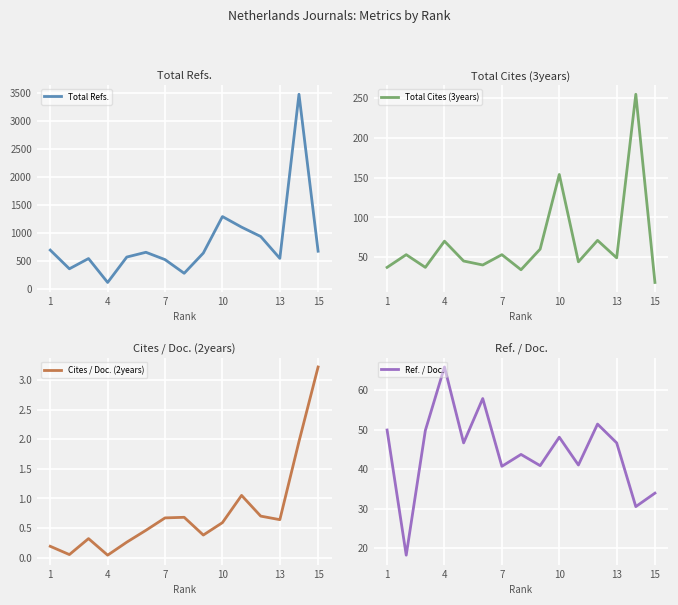

What is the lowest value of the Ref. / Doc. series?

18.2